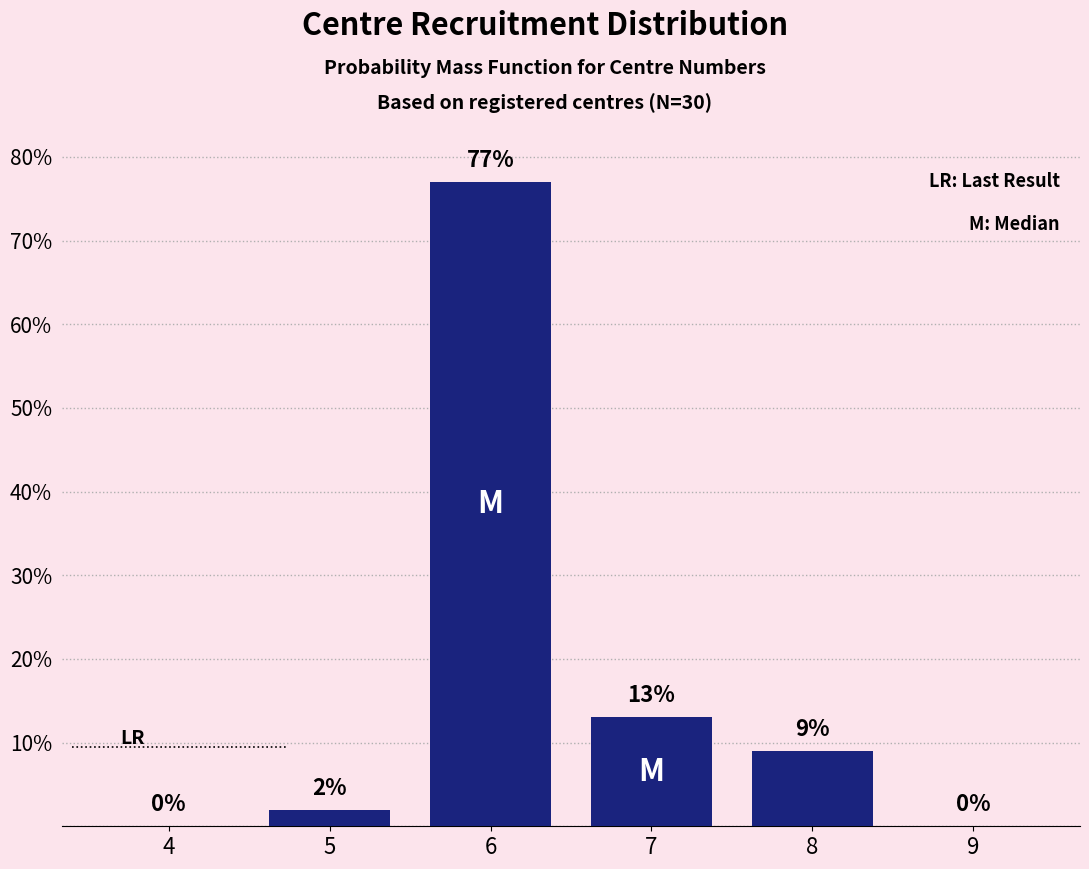

Reading left to right, what are all the values shown in this chart?

4=0	5=2	6=77	7=13	8=9	9=0